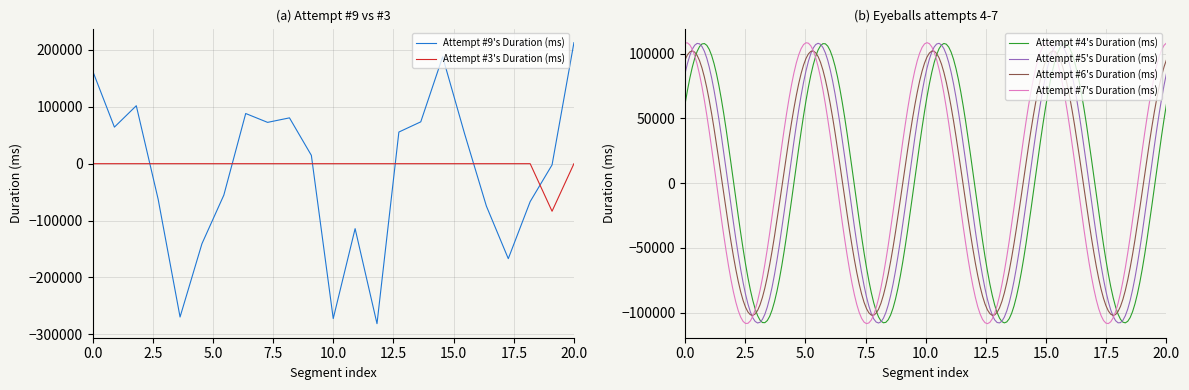

True or false: Attempt #3's Duration (ms) and Attempt #9's Duration (ms) cross at least once.

True